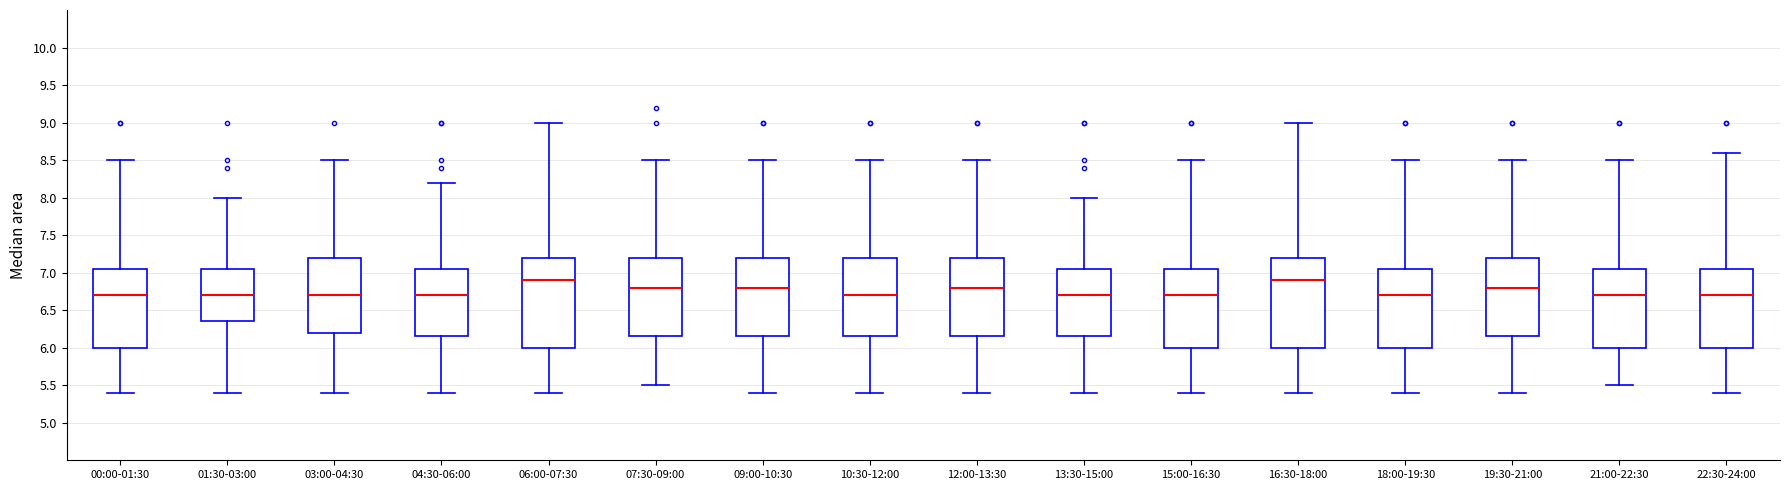

Reading left to right, transcribe this box plot: for each box, give where its median line is, the range the box spans, and where its two whiskers end, as read against the y-axis. The values are not printed on the chart, so give them approximately, as read against the axis.

00:00-01:30: median 6.70, box 6.00 to 7.05, whiskers 5.40 to 8.50
01:30-03:00: median 6.70, box 6.35 to 7.05, whiskers 5.40 to 8.00
03:00-04:30: median 6.70, box 6.20 to 7.20, whiskers 5.40 to 8.50
04:30-06:00: median 6.70, box 6.15 to 7.05, whiskers 5.40 to 8.20
06:00-07:30: median 6.90, box 6.00 to 7.20, whiskers 5.40 to 9.00
07:30-09:00: median 6.80, box 6.15 to 7.20, whiskers 5.50 to 8.50
09:00-10:30: median 6.80, box 6.15 to 7.20, whiskers 5.40 to 8.50
10:30-12:00: median 6.70, box 6.15 to 7.20, whiskers 5.40 to 8.50
12:00-13:30: median 6.80, box 6.15 to 7.20, whiskers 5.40 to 8.50
13:30-15:00: median 6.70, box 6.15 to 7.05, whiskers 5.40 to 8.00
15:00-16:30: median 6.70, box 6.00 to 7.05, whiskers 5.40 to 8.50
16:30-18:00: median 6.90, box 6.00 to 7.20, whiskers 5.40 to 9.00
18:00-19:30: median 6.70, box 6.00 to 7.05, whiskers 5.40 to 8.50
19:30-21:00: median 6.80, box 6.15 to 7.20, whiskers 5.40 to 8.50
21:00-22:30: median 6.70, box 6.00 to 7.05, whiskers 5.50 to 8.50
22:30-24:00: median 6.70, box 6.00 to 7.05, whiskers 5.40 to 8.60